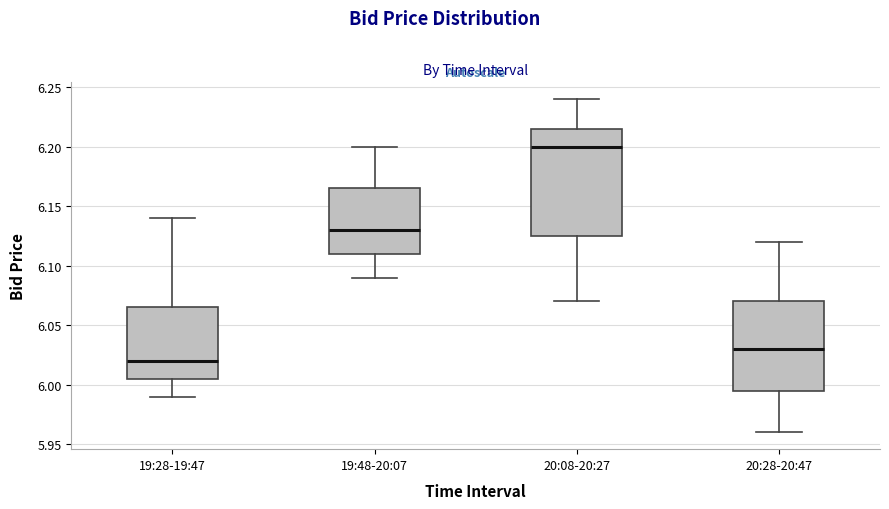

Reading left to right, read every box against the y-axis: the position of its median line, the range the box covers, and the ends of its whiskers. The values are not printed on the chart, so give them approximately, as read against the axis.

19:28-19:47: median 6.020, box 6.005 to 6.065, whiskers 5.990 to 6.140
19:48-20:07: median 6.130, box 6.110 to 6.165, whiskers 6.090 to 6.200
20:08-20:27: median 6.200, box 6.125 to 6.215, whiskers 6.070 to 6.240
20:28-20:47: median 6.030, box 5.995 to 6.070, whiskers 5.960 to 6.120